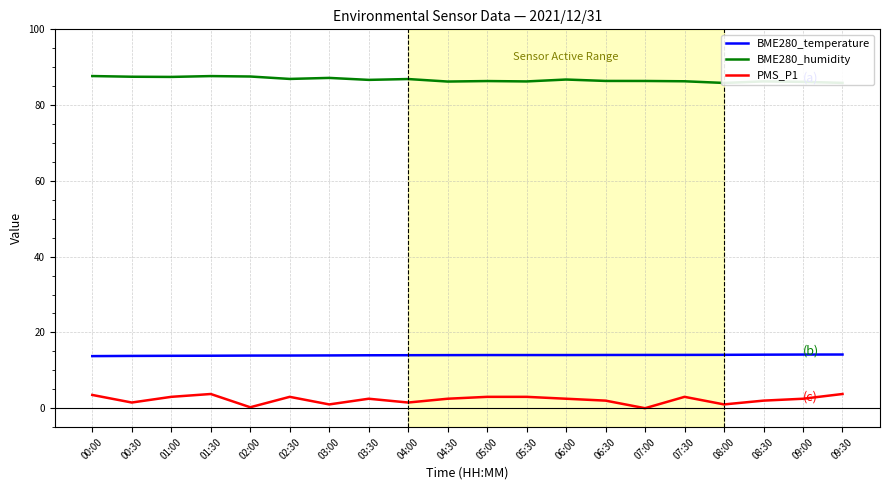

True or false: PMS_P1 and BME280_humidity intersect in this chart.

False